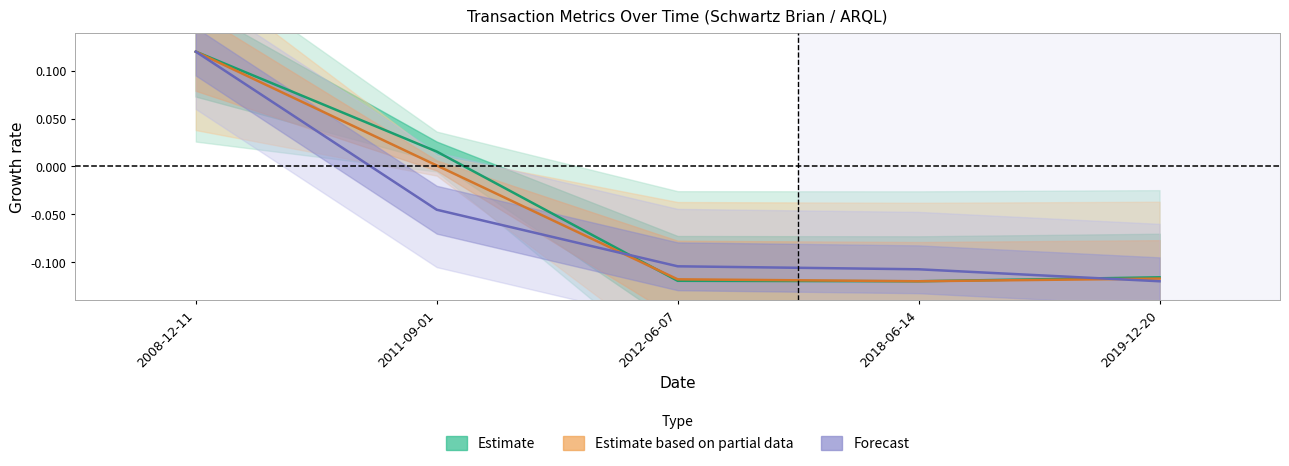

At which category is the sum across all series the highest?

2008-12-11